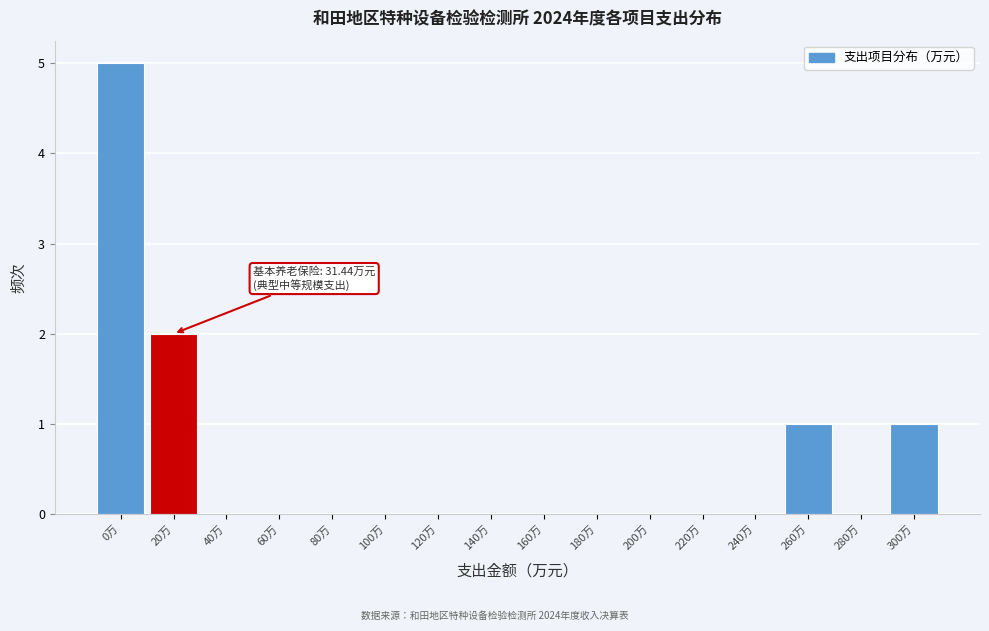

Reading right to left, list all the values displayed in this chart.

300万=1	280万=0	260万=1	240万=0	220万=0	200万=0	180万=0	160万=0	140万=0	120万=0	100万=0	80万=0	60万=0	40万=0	20万=2	0万=5